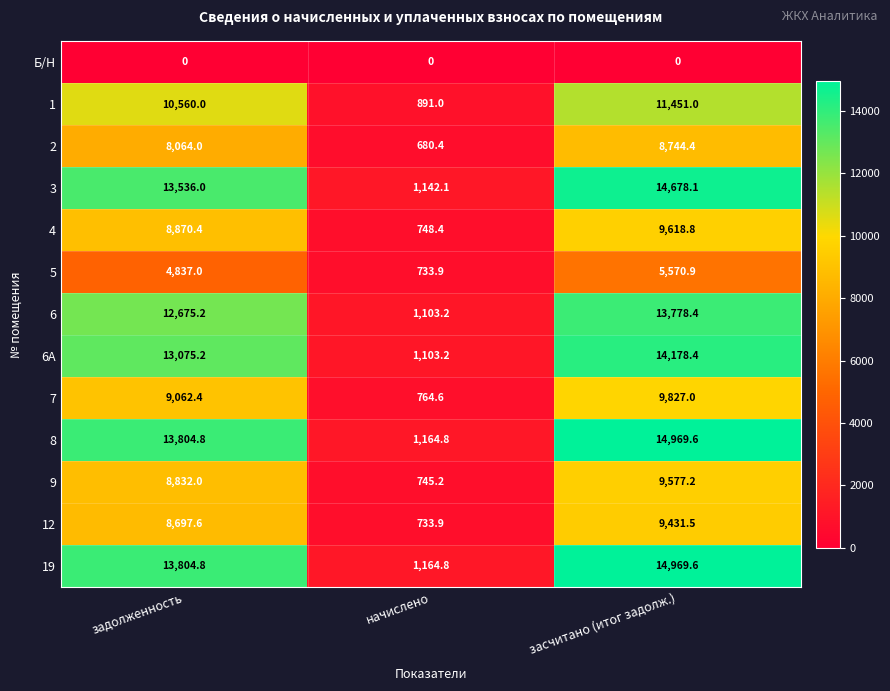

What is the difference between the highest and lowest values at засчитано (итог задолж.)?

14969.6